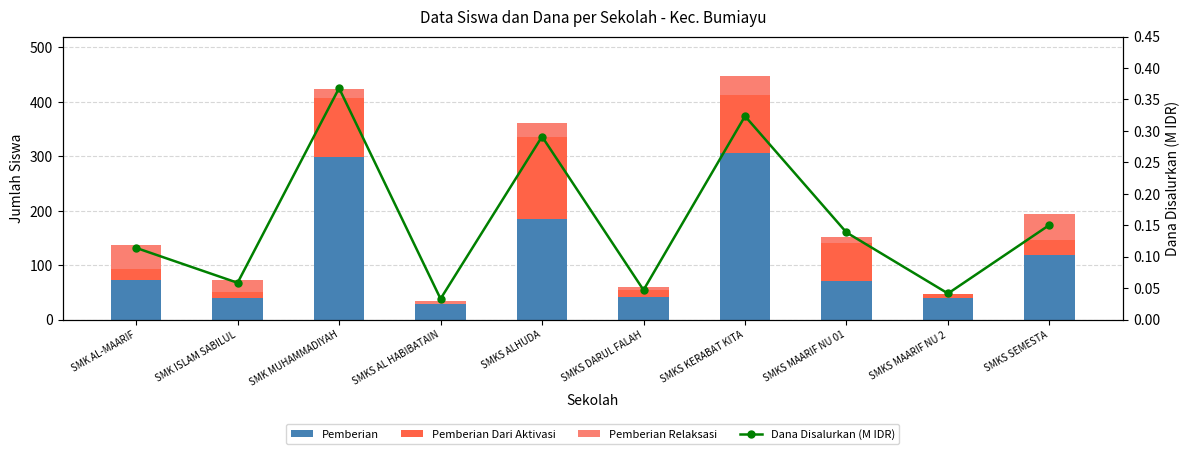

Is it true that Pemberian Dari Aktivasi equals 15.7 at SMK ISLAM SABILUL?

False